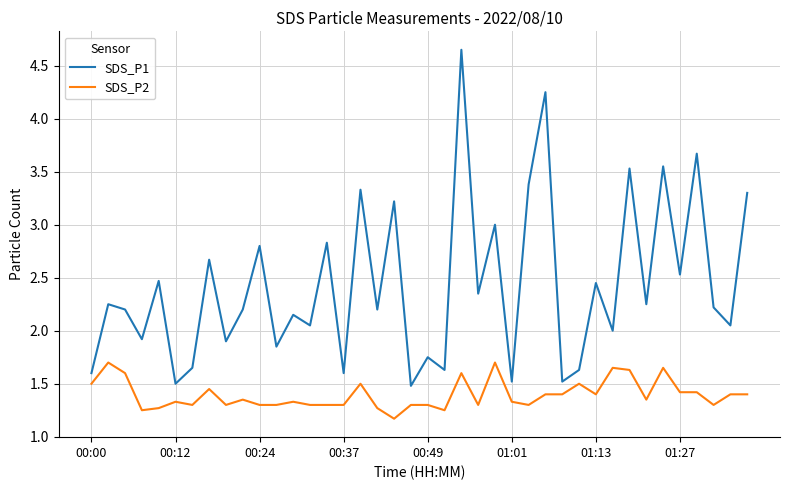

Which series has the largest range (max minus min)?

SDS_P1